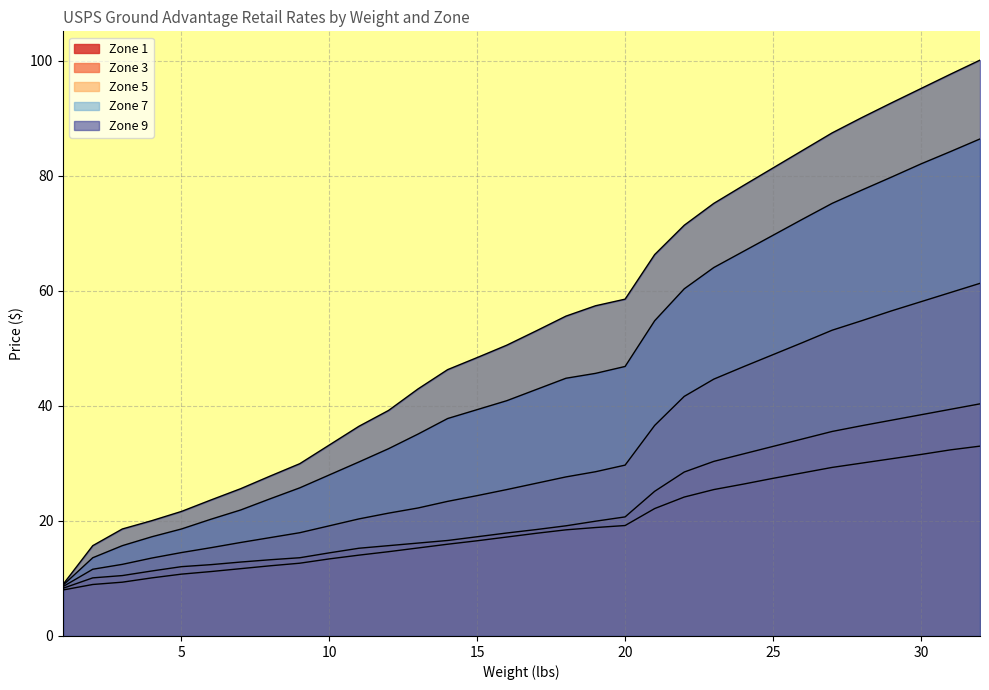

How many data points in Zone 5 are less than 26?

16